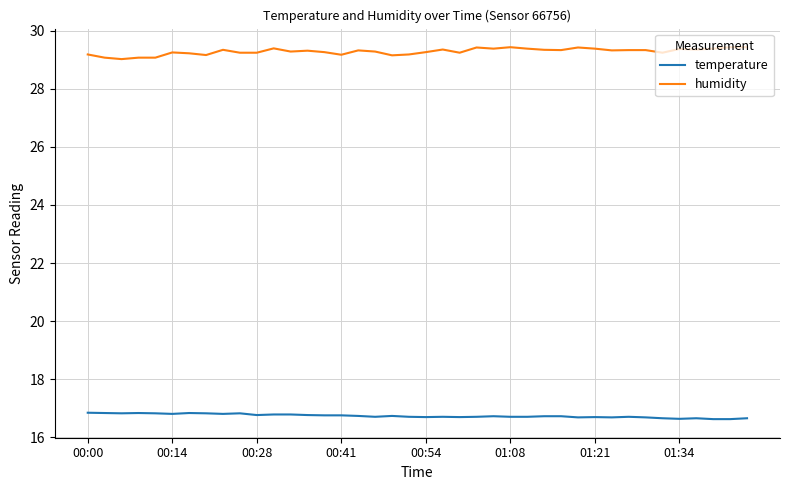

List the series in order of their overall mean, highest first.

humidity, temperature